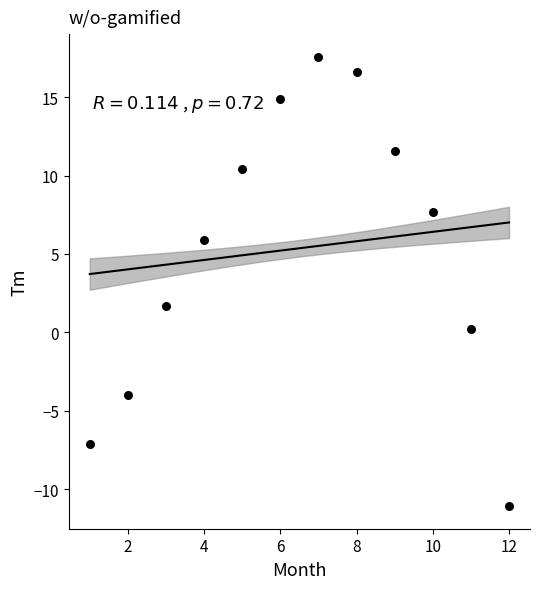

What is the range of X values (max minus min)?

11.0